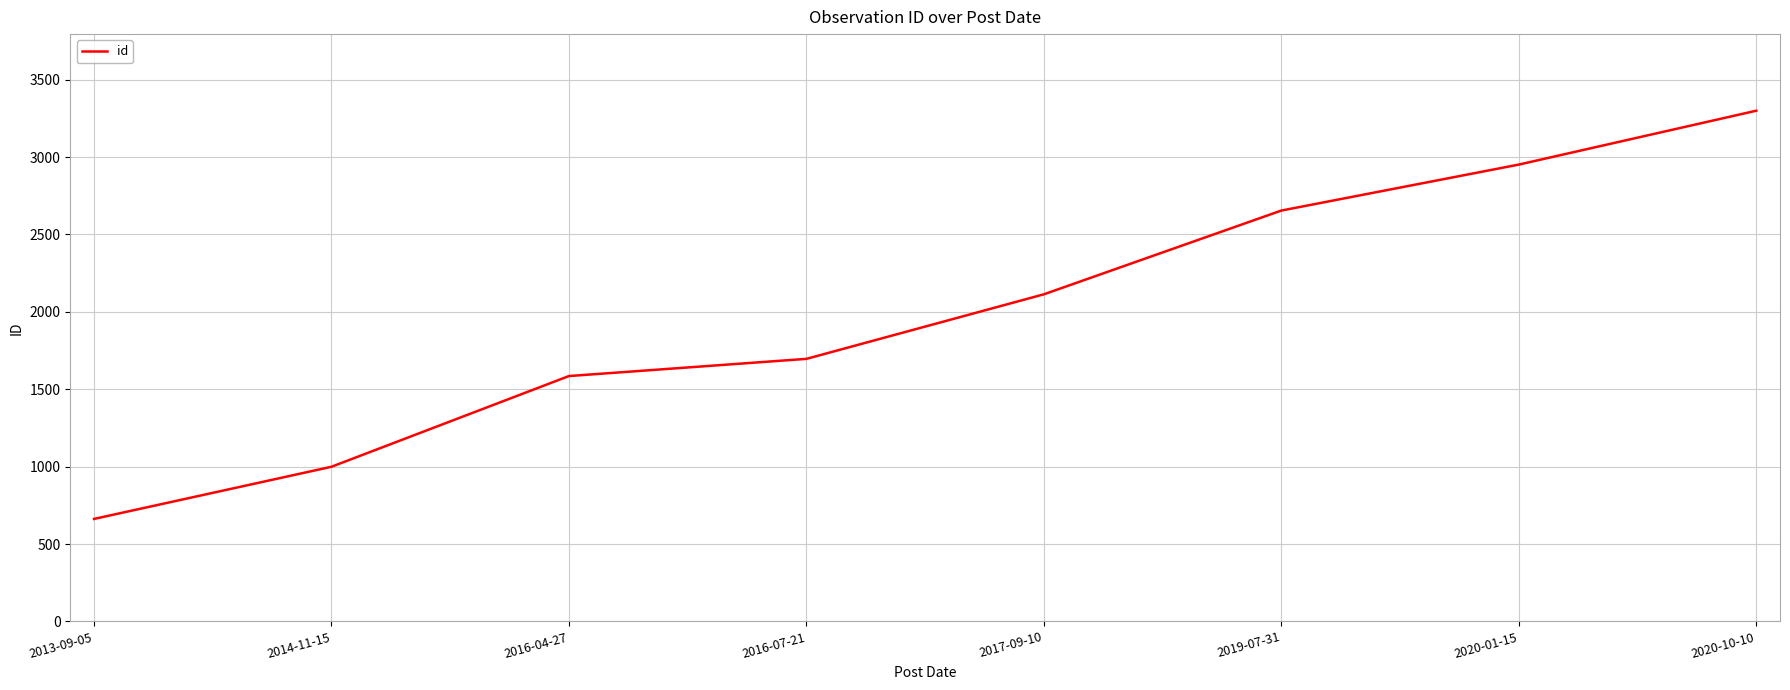

The chart shows a value of 1056 at 2013-09-05. True or false?

False